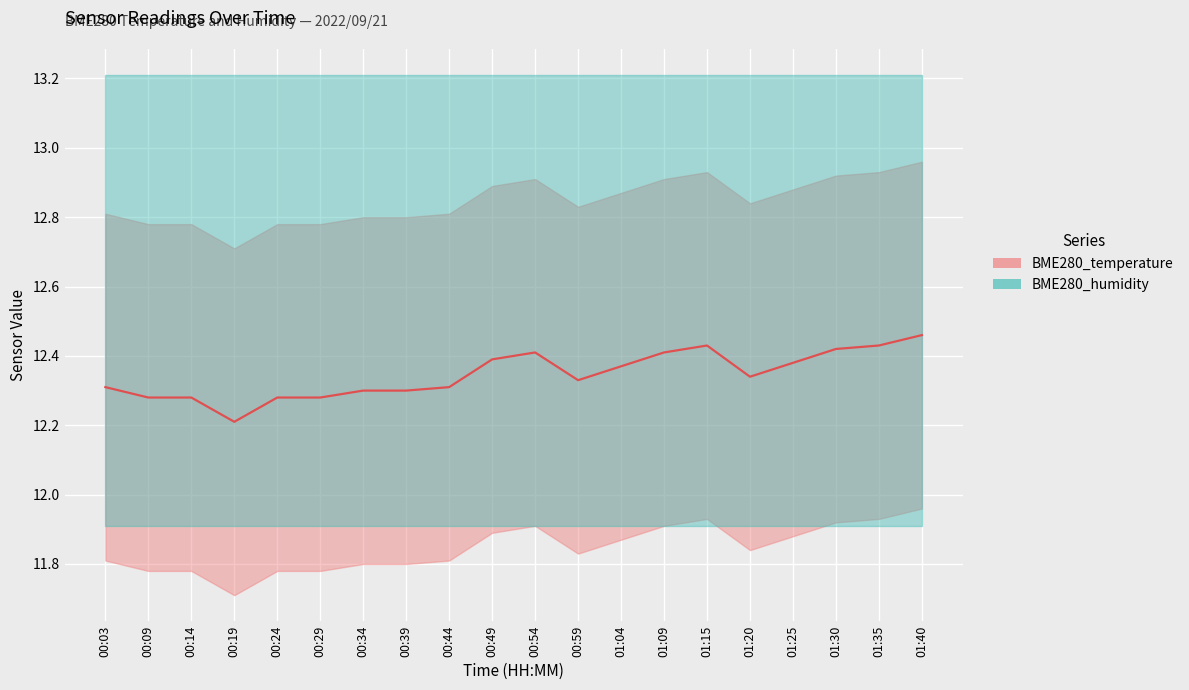

Is it true that the value at 00:39 is 8.6?

False